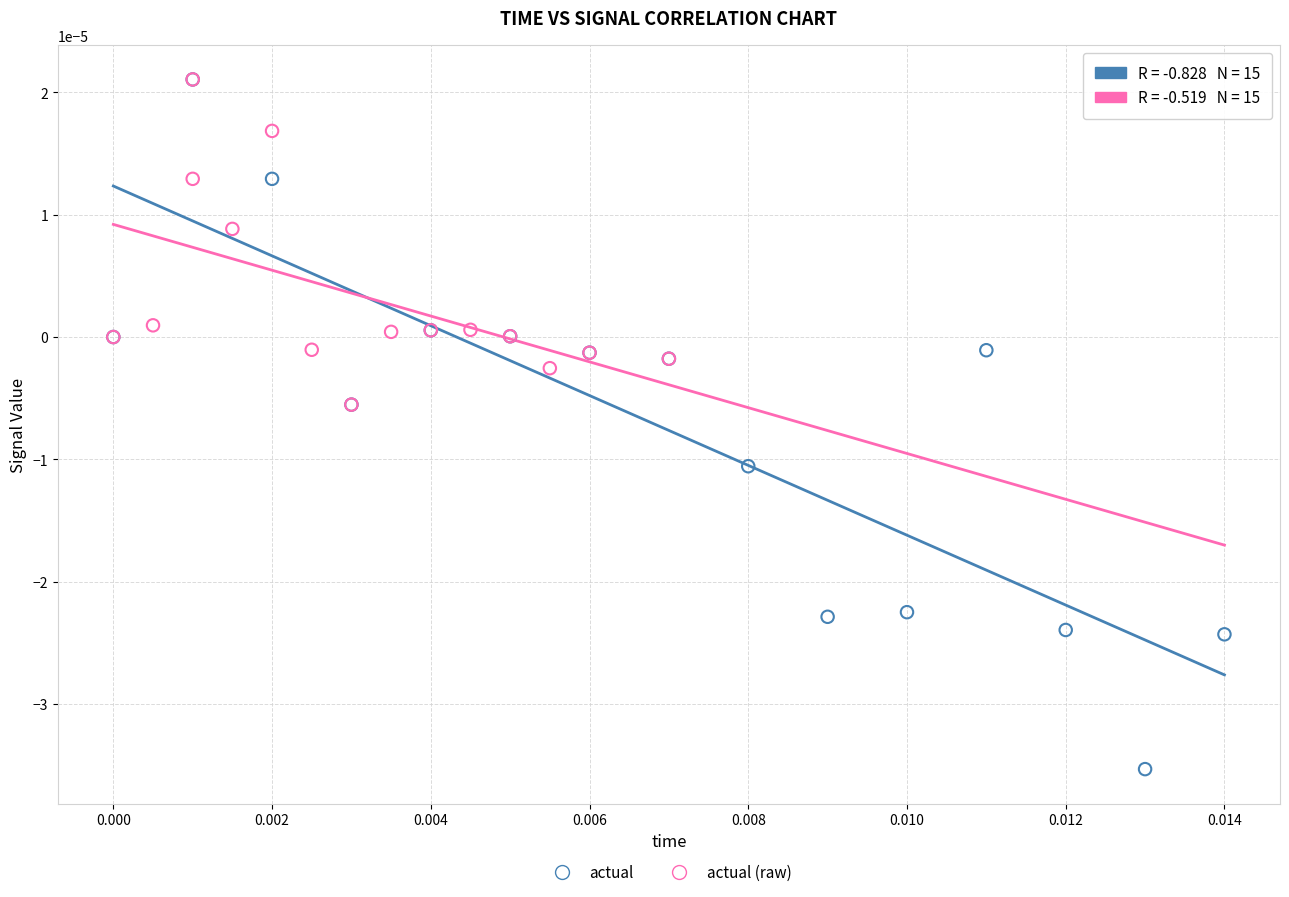

What are all the series names shown in the legend?

actual, actual (raw)